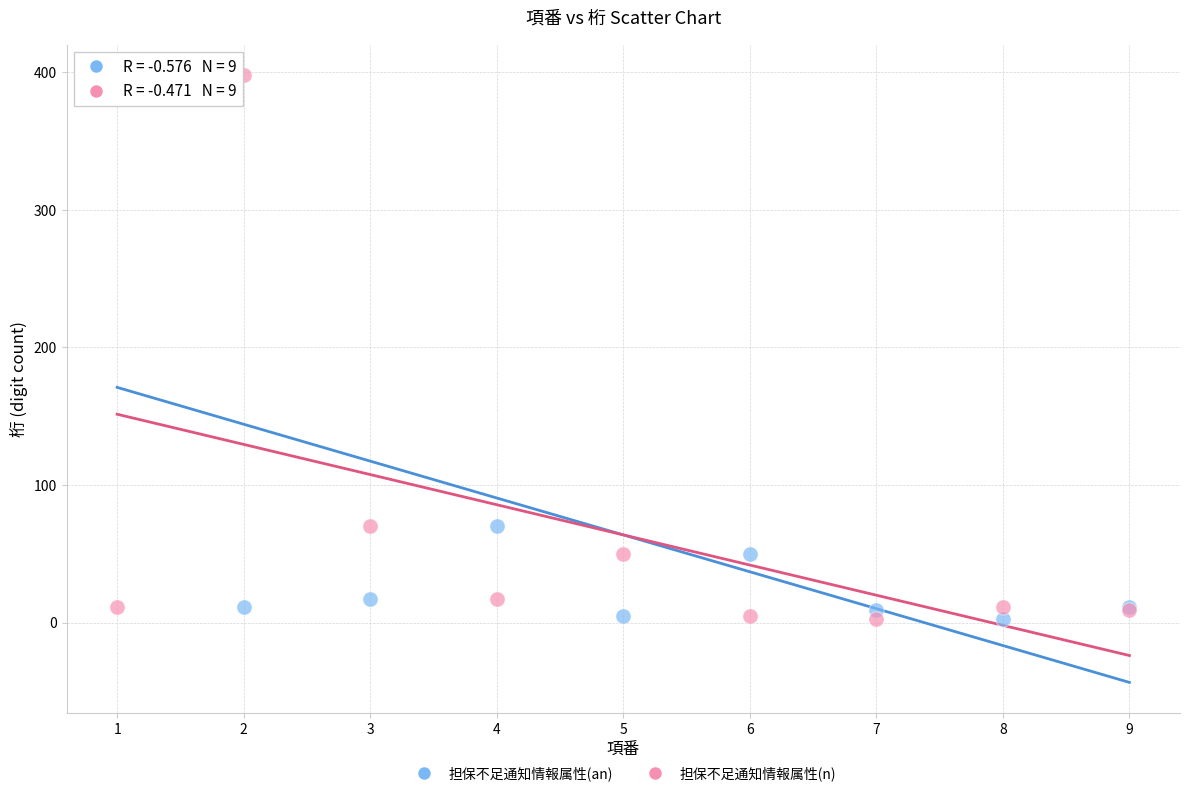

What is the X range (max minus min) for the scatter plot?

8